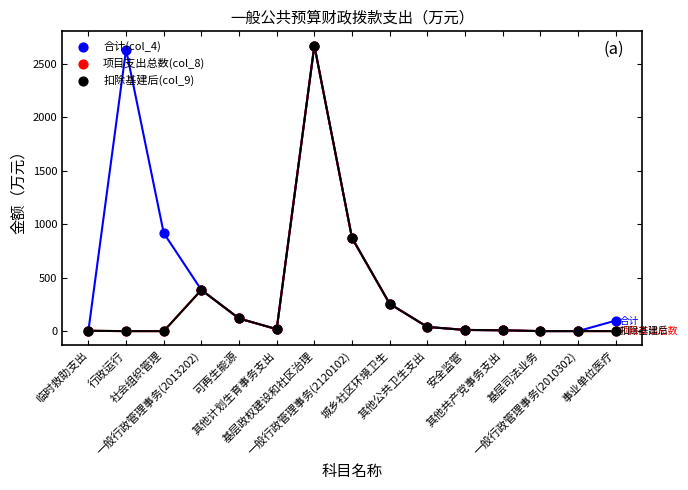

Which series has the largest Y range (max minus min)?

项目支出总数(col_8)